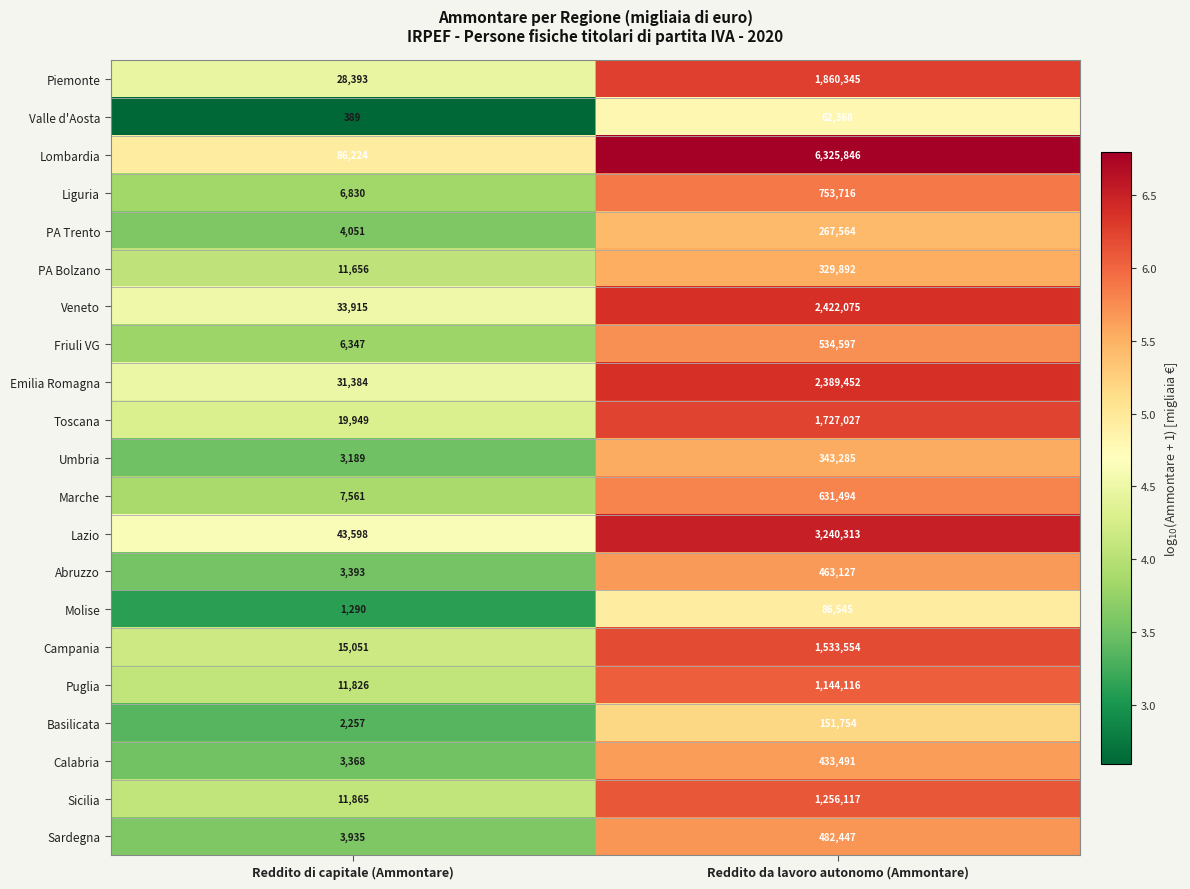

At which category does the chart reach its minimum across all series?

Reddito di capitale (Ammontare)